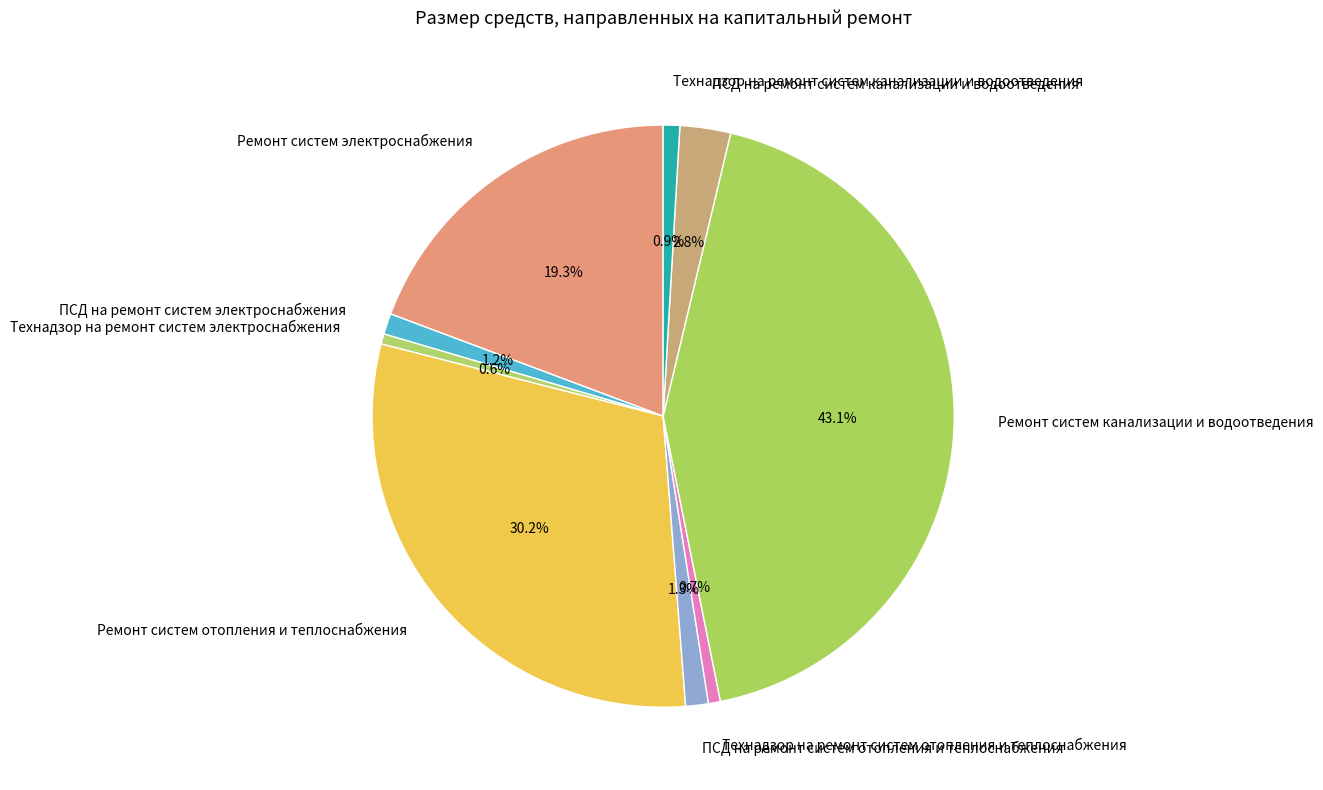

Count the number of slices in the pie.

9